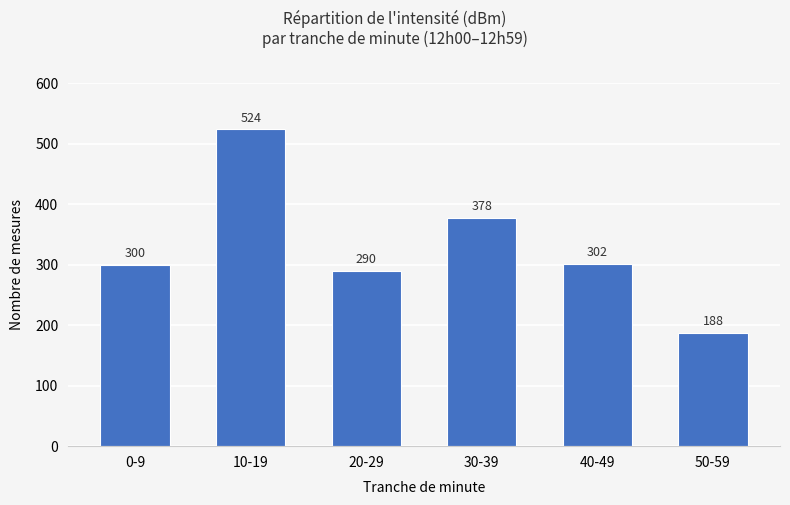

List the labels in order of value, largest first.

10-19, 30-39, 40-49, 0-9, 20-29, 50-59